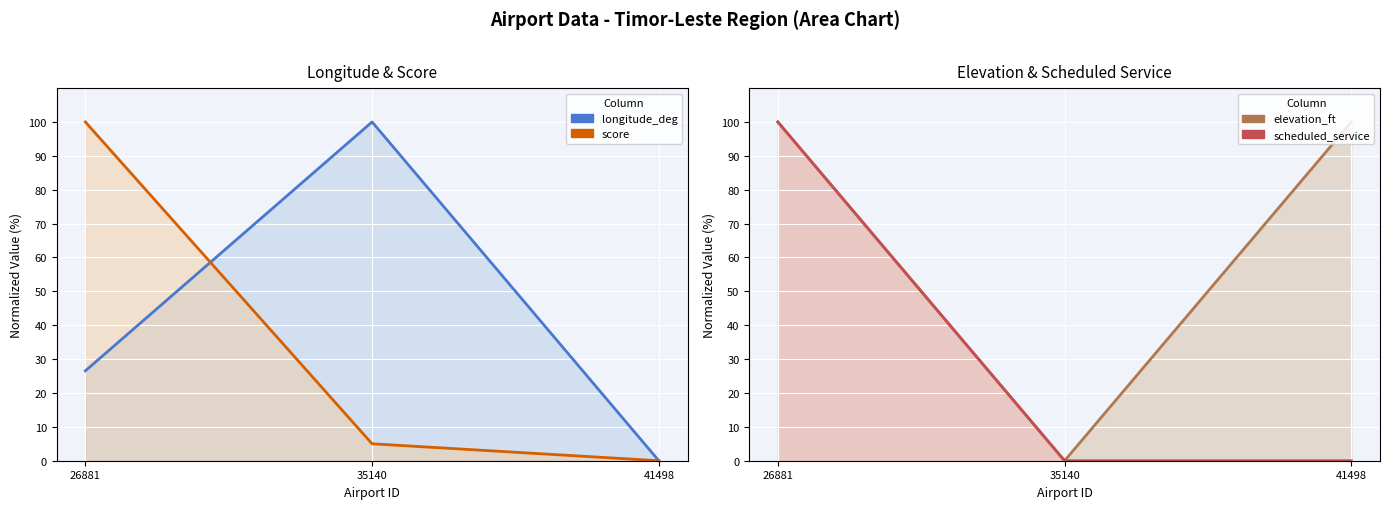

Between 26881 and 41498, which series saw the biggest shift?

score